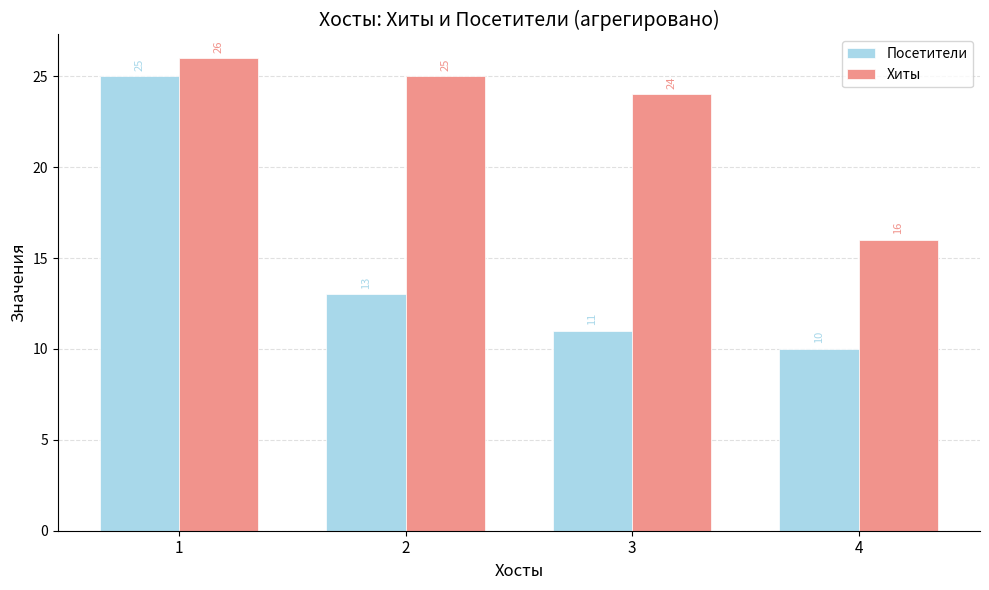

Rank the series by their average value, from highest to lowest.

Хиты, Посетители